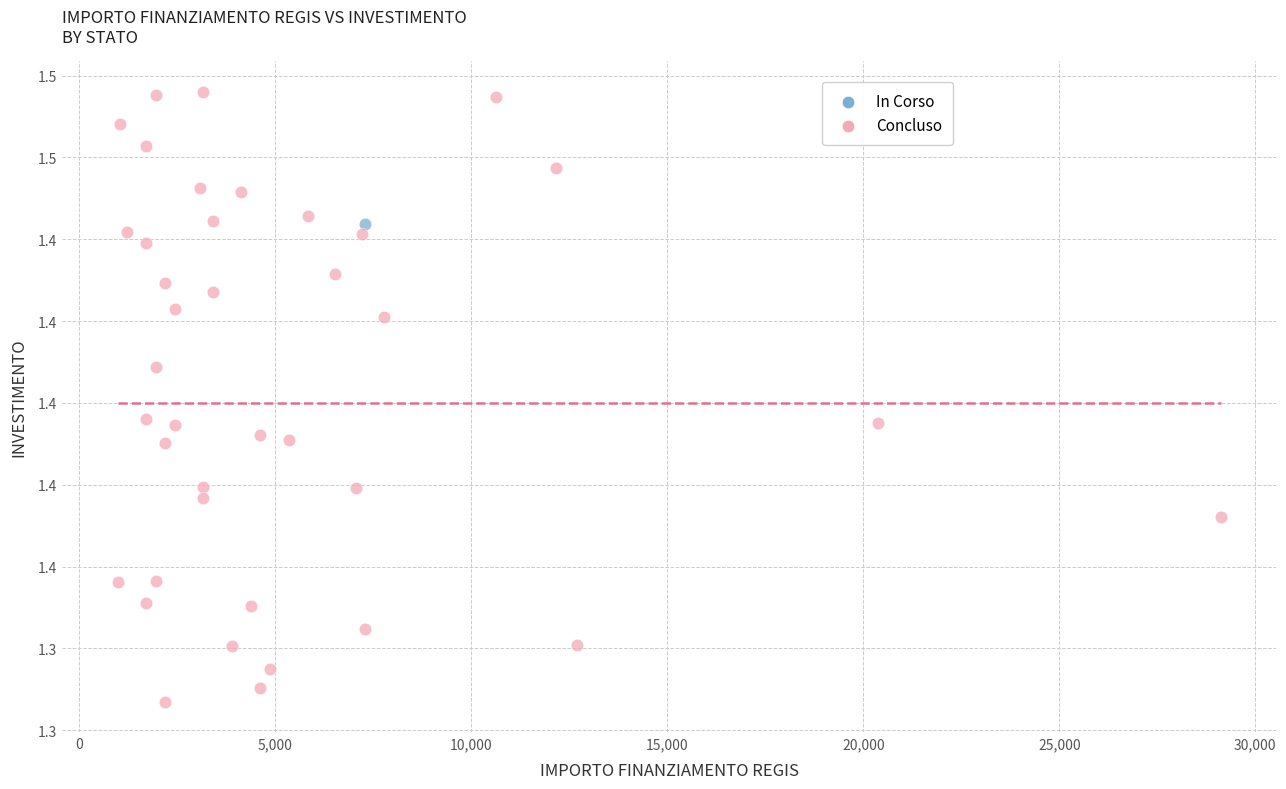

What are all the series names shown in the legend?

In Corso, Concluso